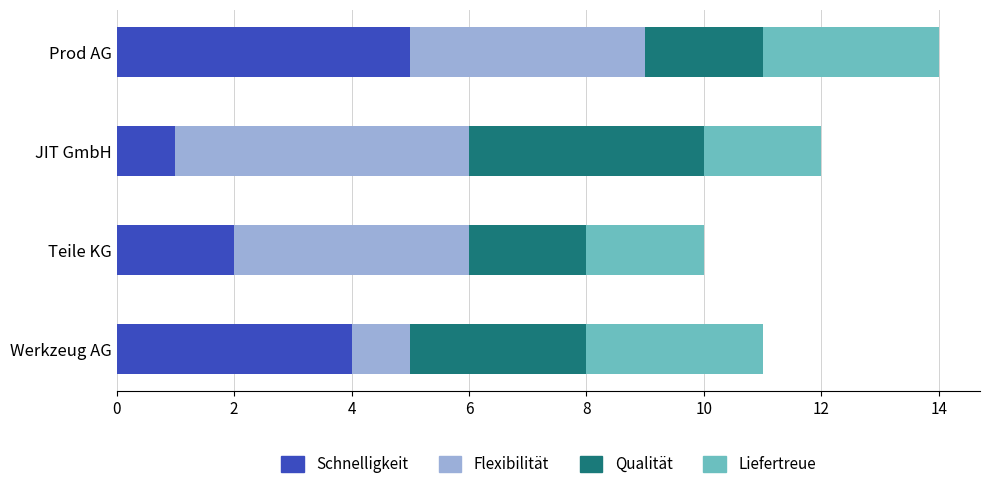

What is the difference between the maximum and minimum values in the Schnelligkeit series?

4